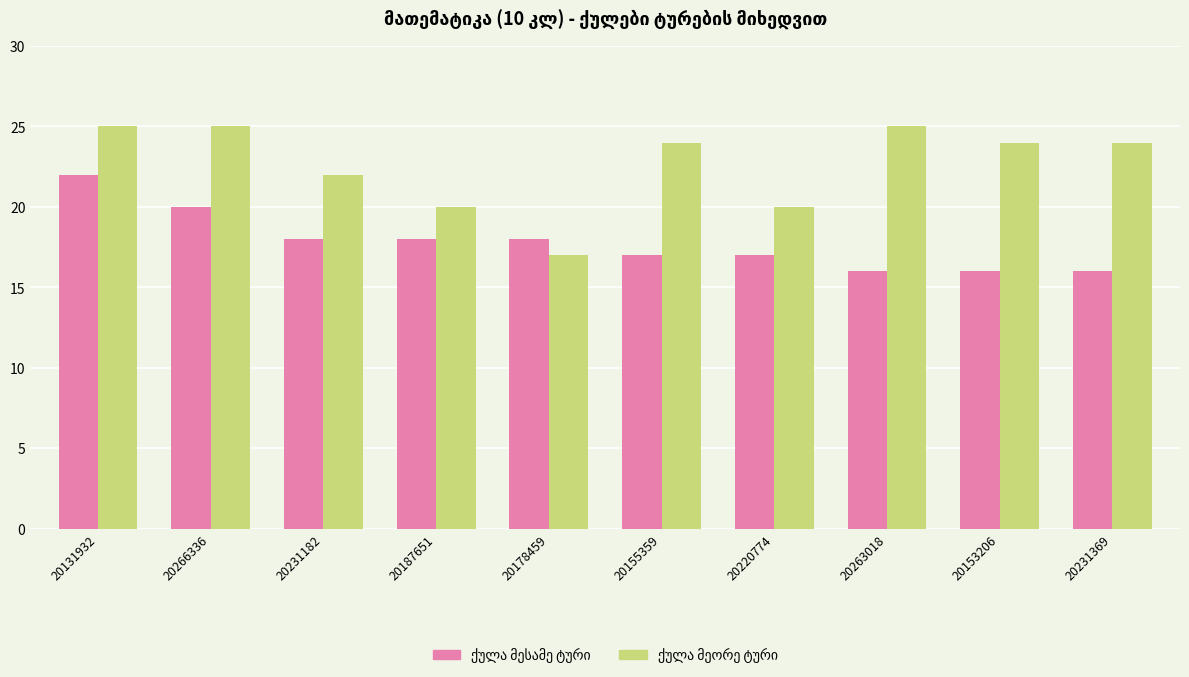

What is the spread (max minus min) of values at 20220774?

3